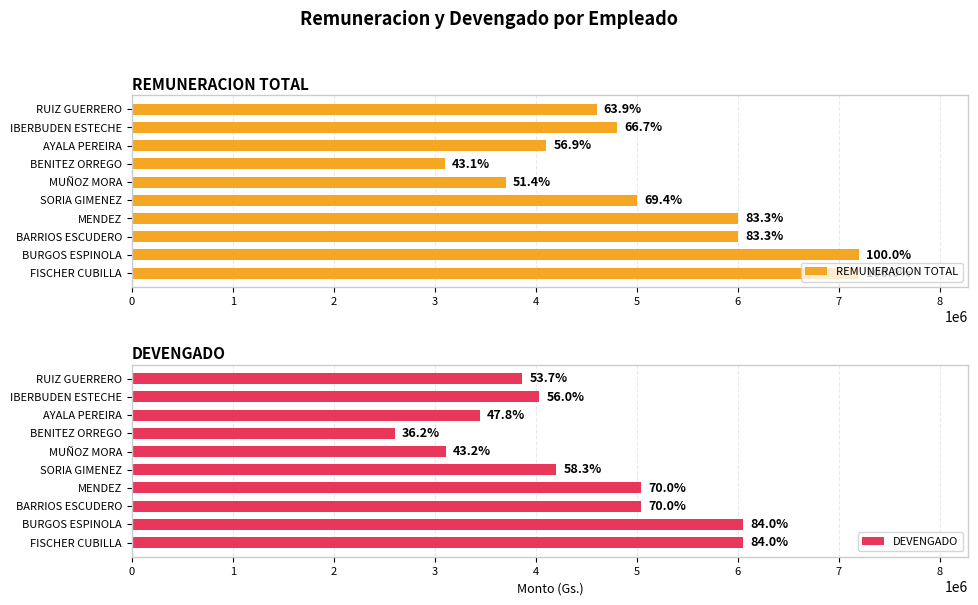

What is the spread (max minus min) of values at SORIA GIMENEZ?

800000